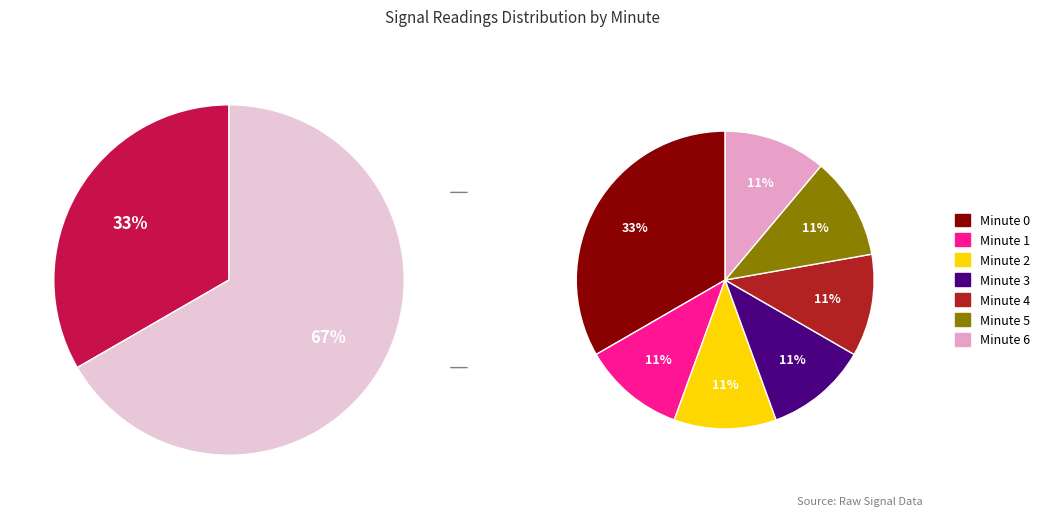

Does any single category account for the majority?

No